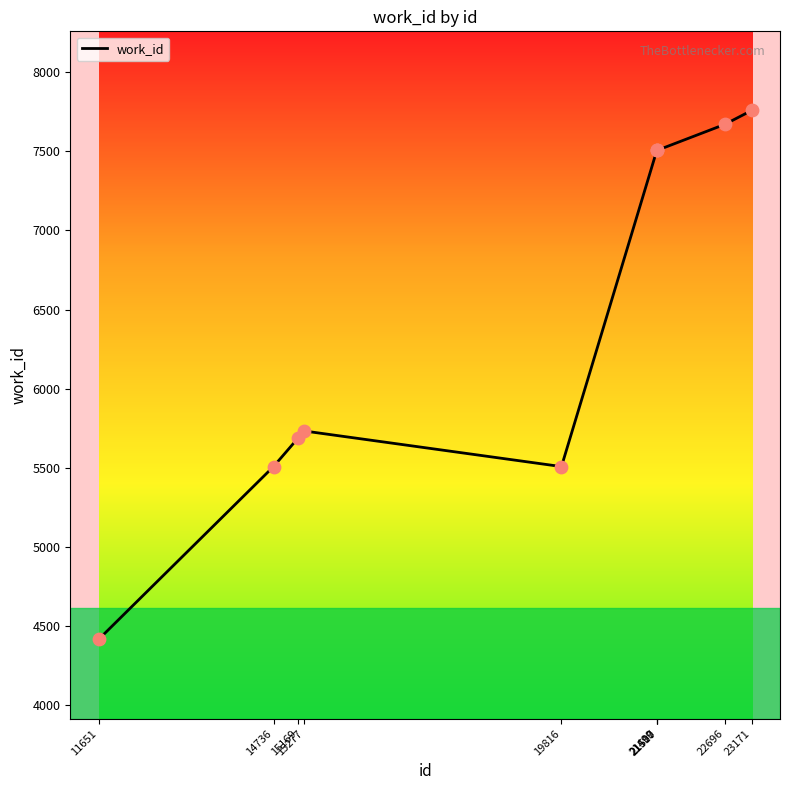

What is the change in value from 21510 to 22696?

+163